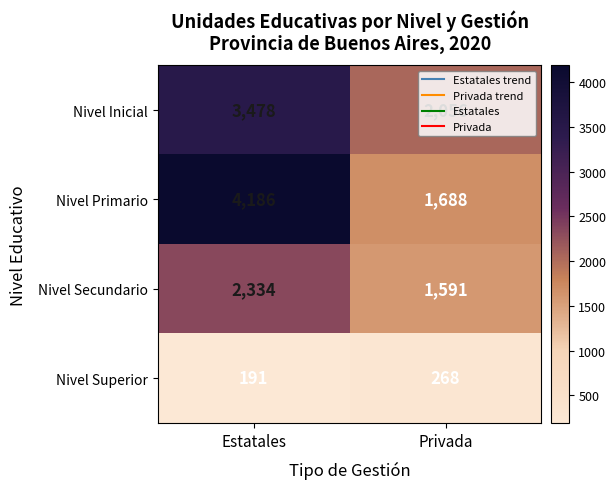

Is it true that Nivel Primario equals 993 at Privada?

False